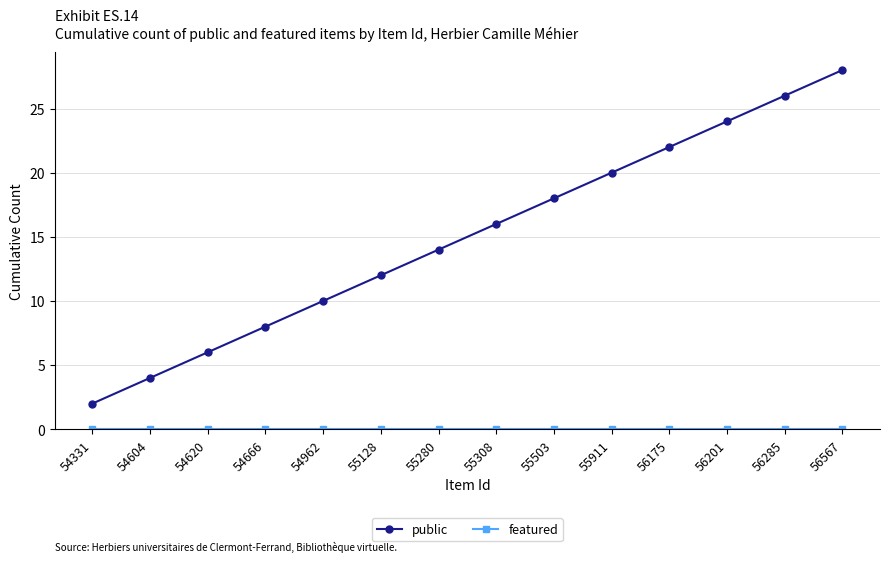

Which series has the largest total across all categories?

public